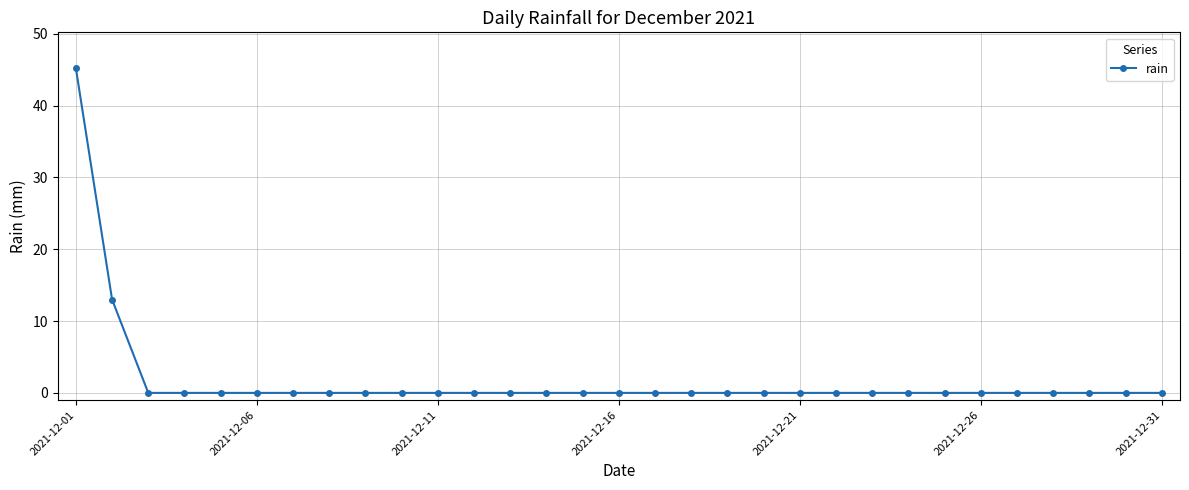

What is the maximum value shown in the chart?

45.2